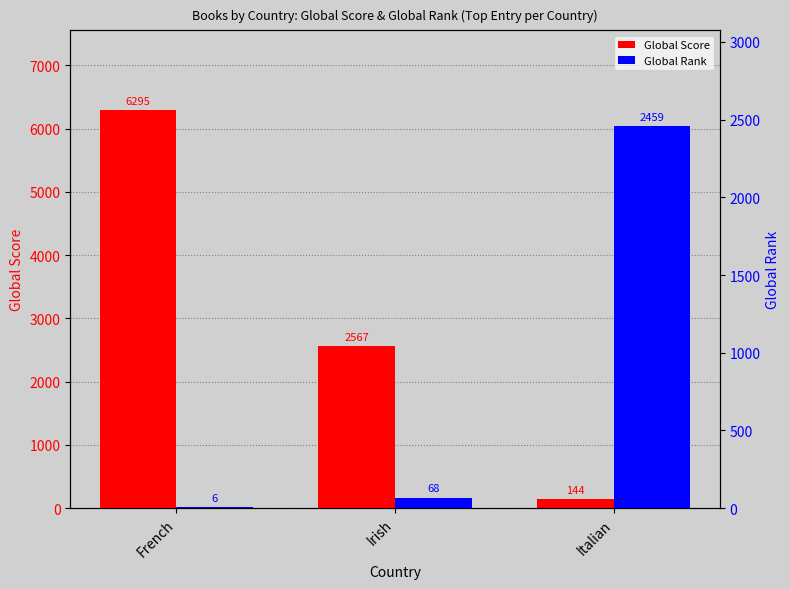

What is the sum of the Global Score values at Irish and Italian?

2711